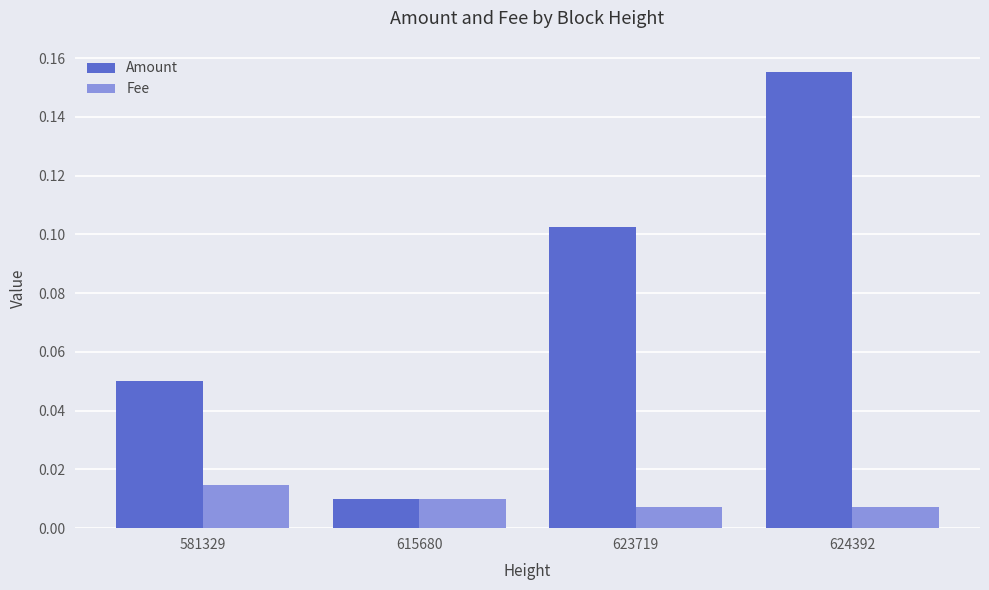

At 623719, list the series in order from largest to smallest.

Amount, Fee